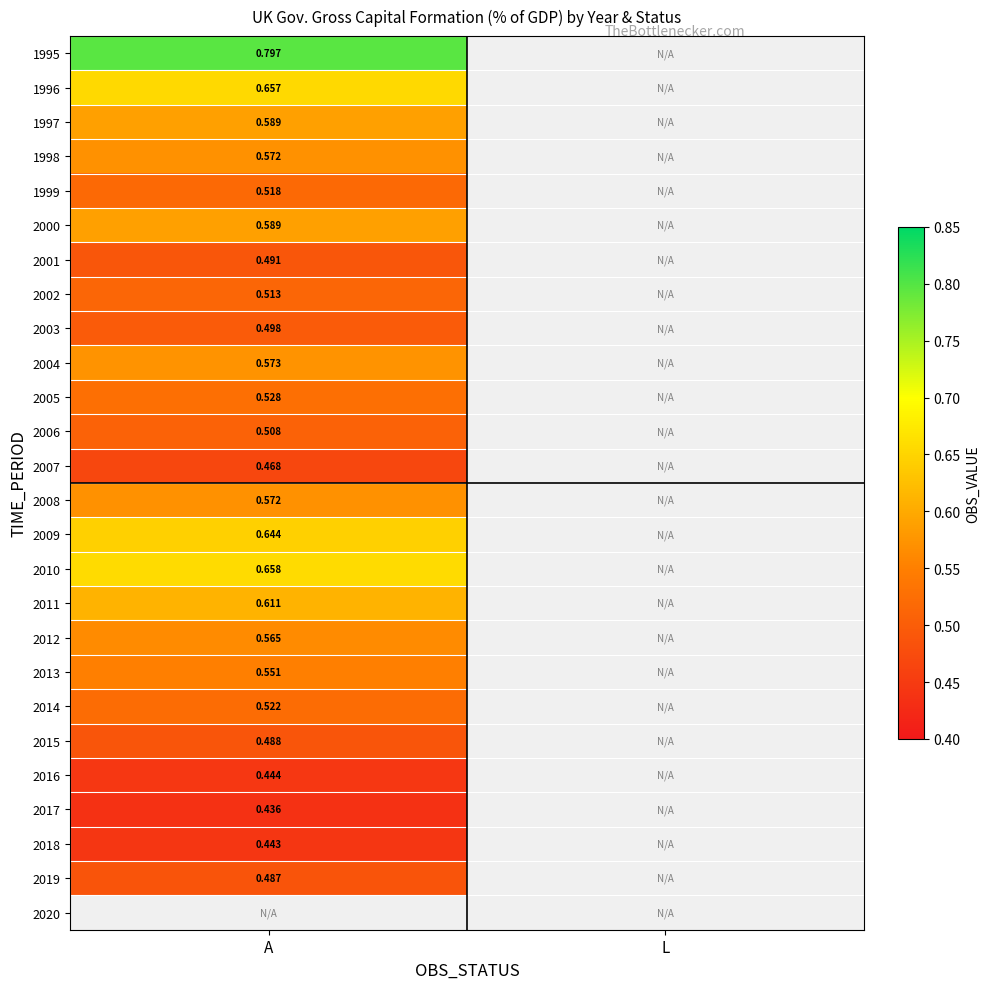

How many distinct data groups are displayed?

26